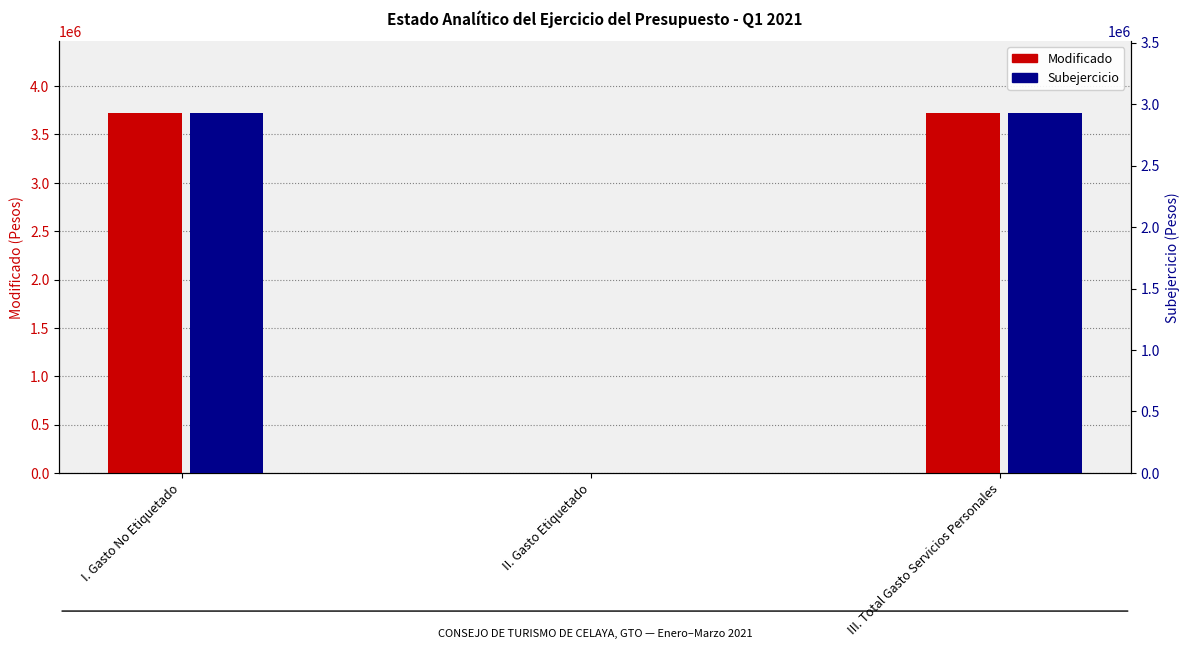

What is the difference between the second highest and minimum values in the Modificado series?

3721353.6